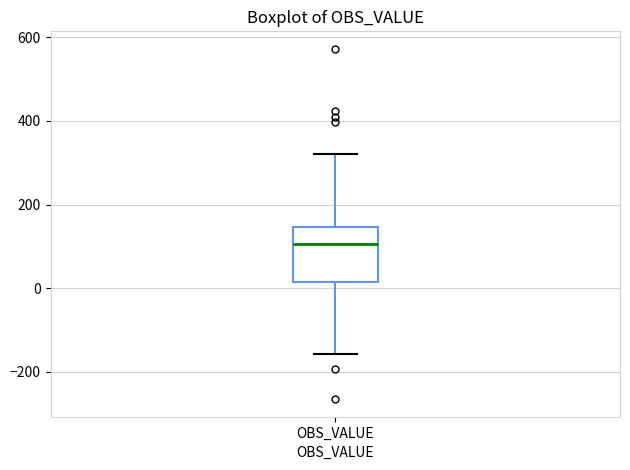

Read this box plot against the y-axis: the position of the median line, the range covered by the box, and the ends of both whiskers. The values are not printed on the chart, so give them approximately, as read against the axis.

median 100, box 20 to 140, whiskers -160 to 320